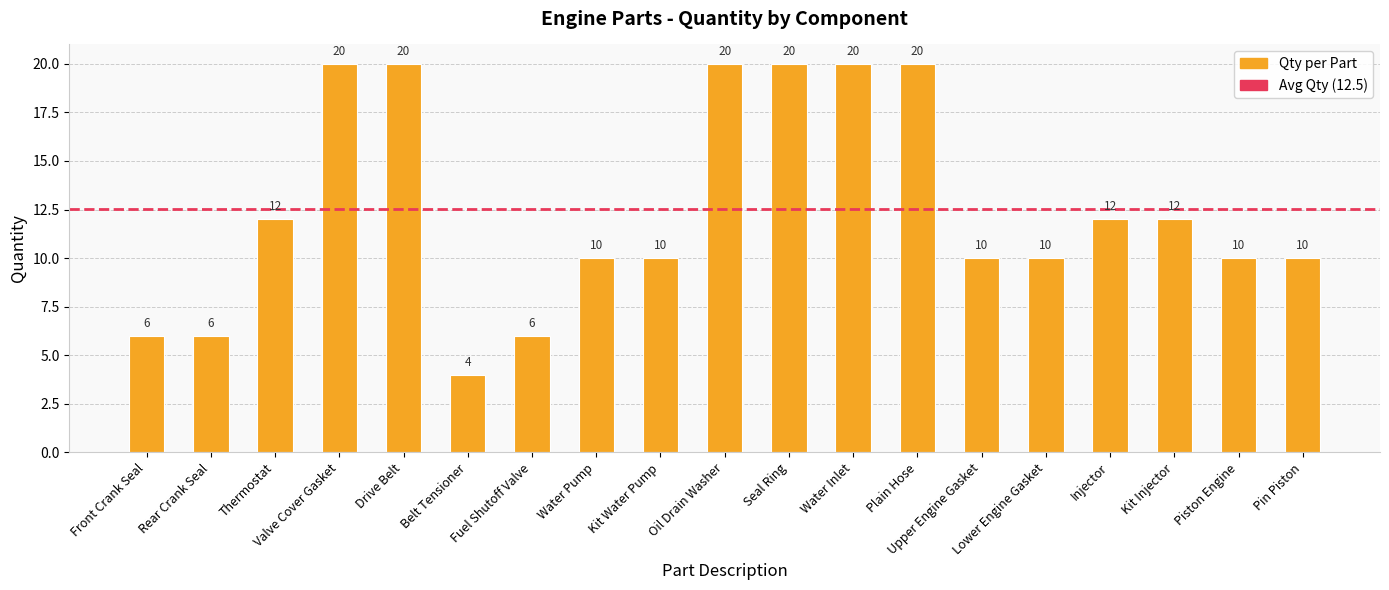

At which label does the data first exceed 10?

Thermostat